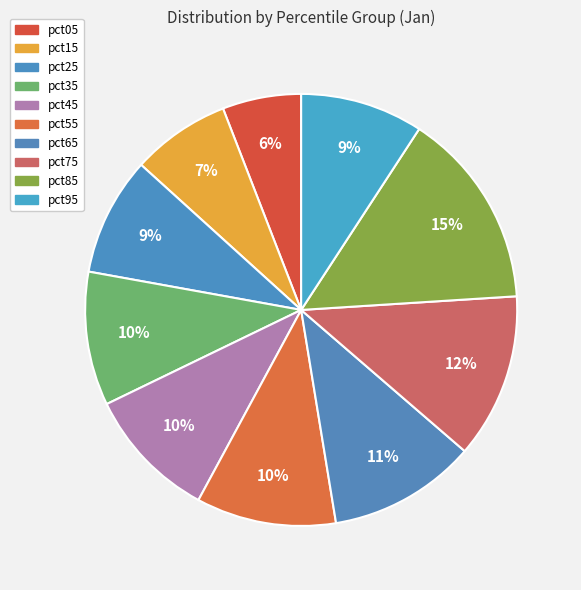

Is it true that pct45 is 10% of the pie?

True